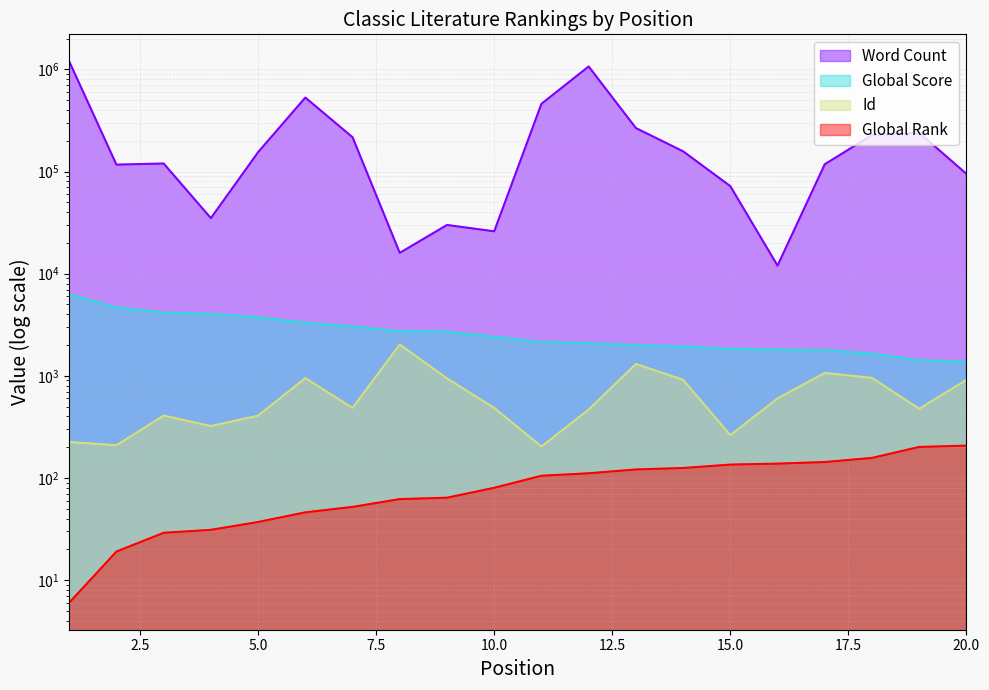

What is the value of the Id point at the 3rd from the left?

408